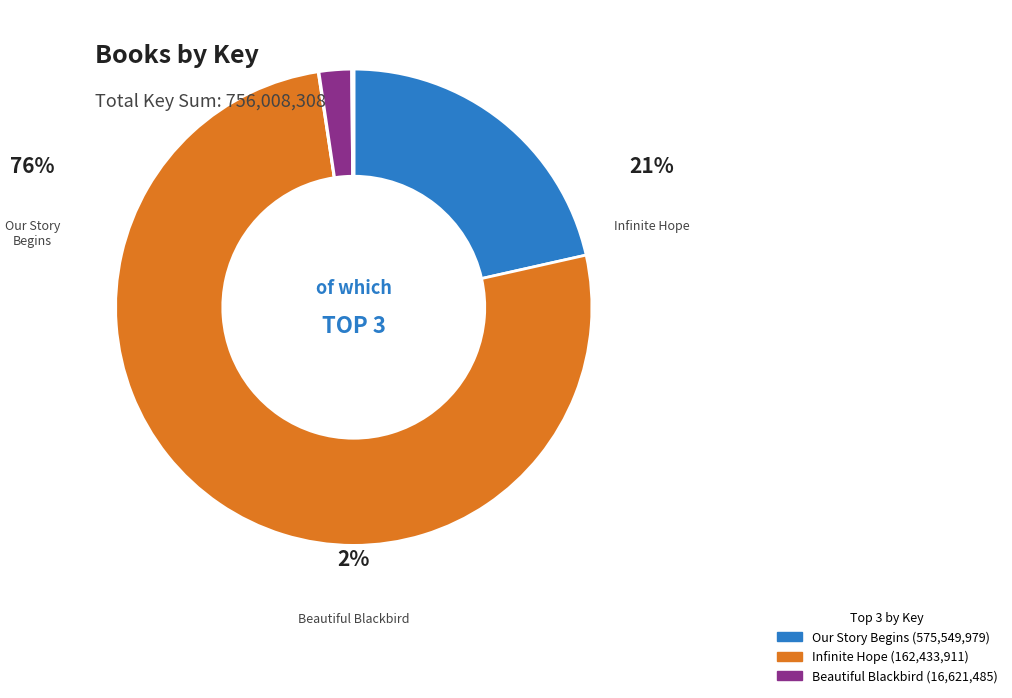

What is the change in value from Infinite Hope to Beautiful Blackbird?

-145812426